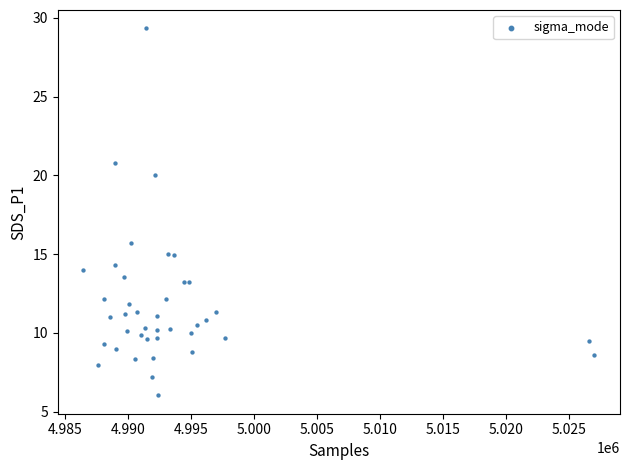

What Y value in the scatter plot is closest to 17?

15.7